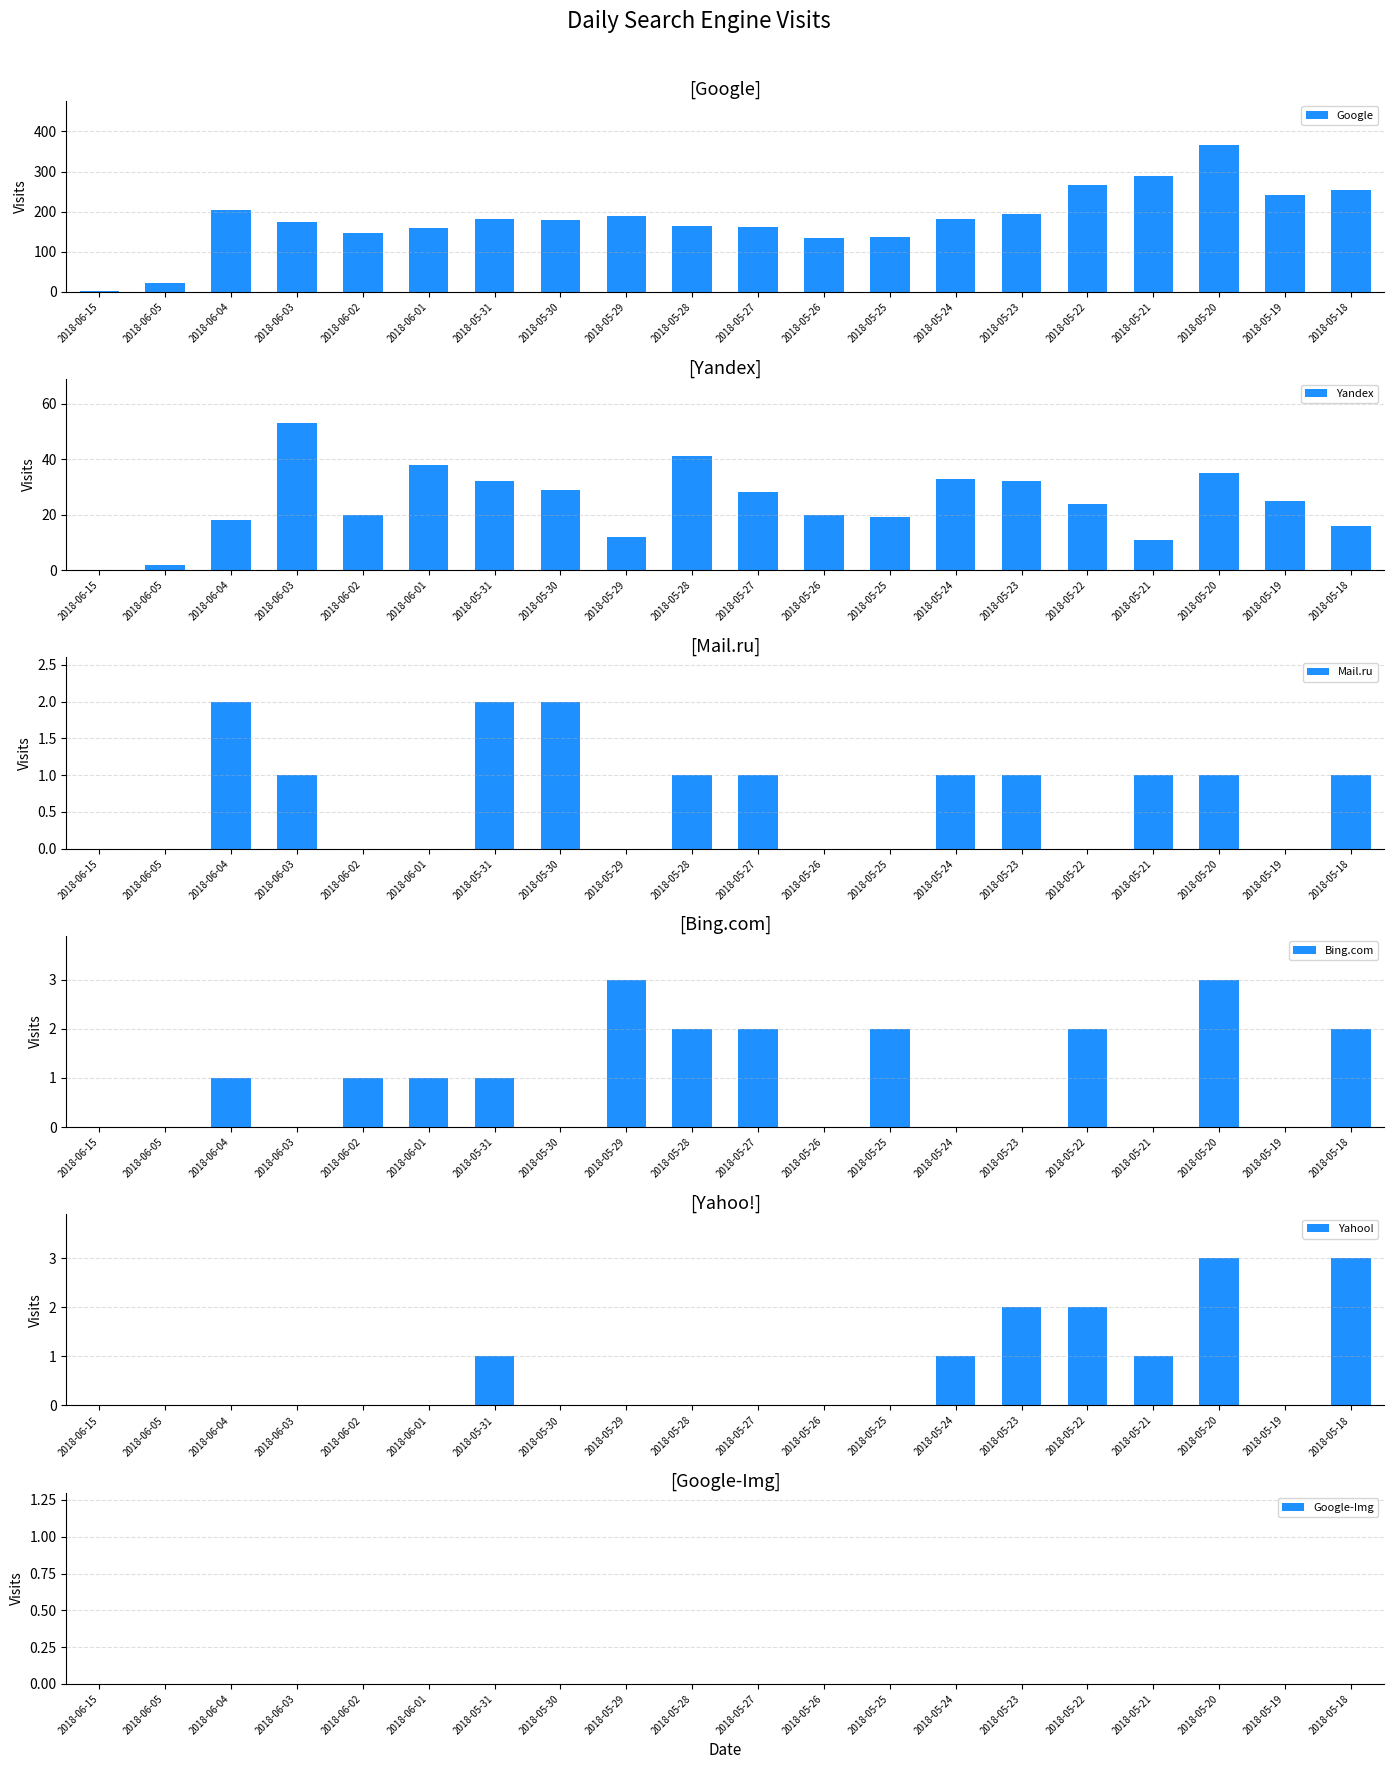

Is it true that Google-Img equals 0 at 2018-05-30?

True